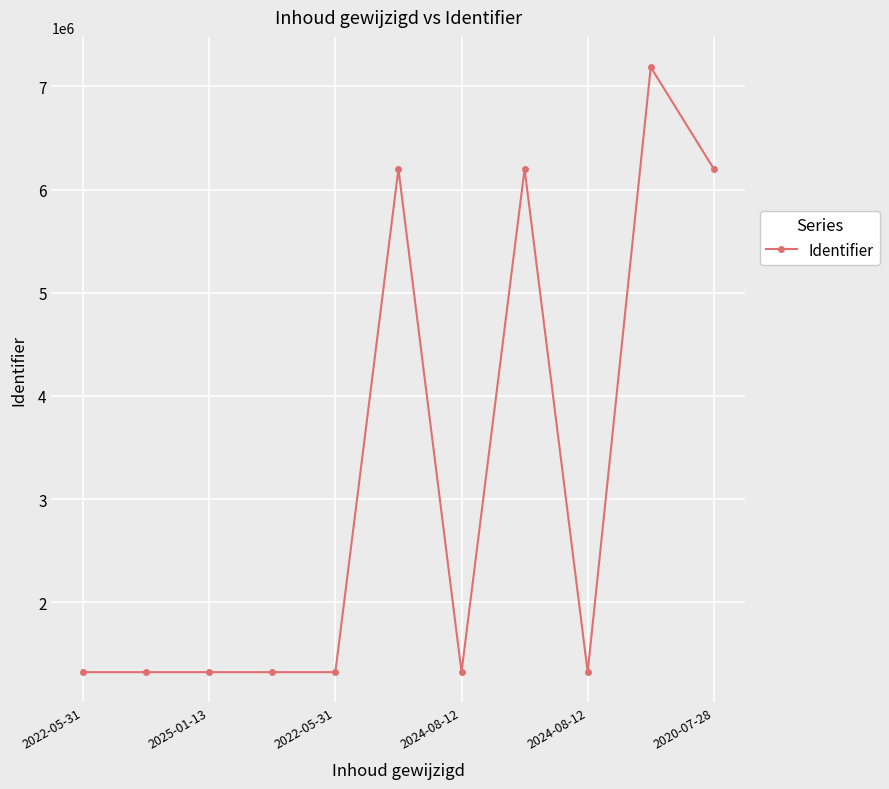

What is the difference between the maximum and minimum values?

5865188